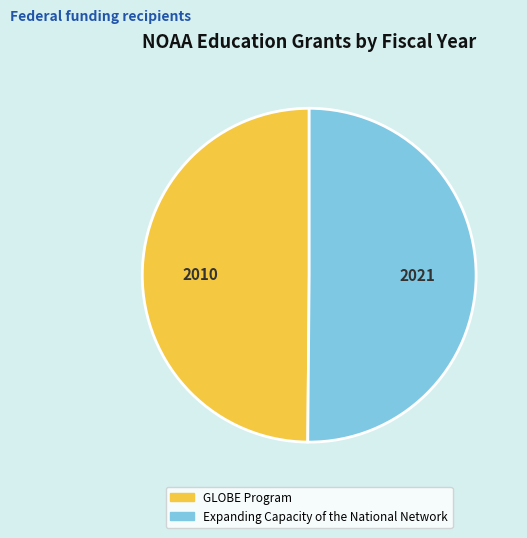

What is the ratio of the value at Expanding Capacity of the National Network to the value at GLOBE Program?

1.0